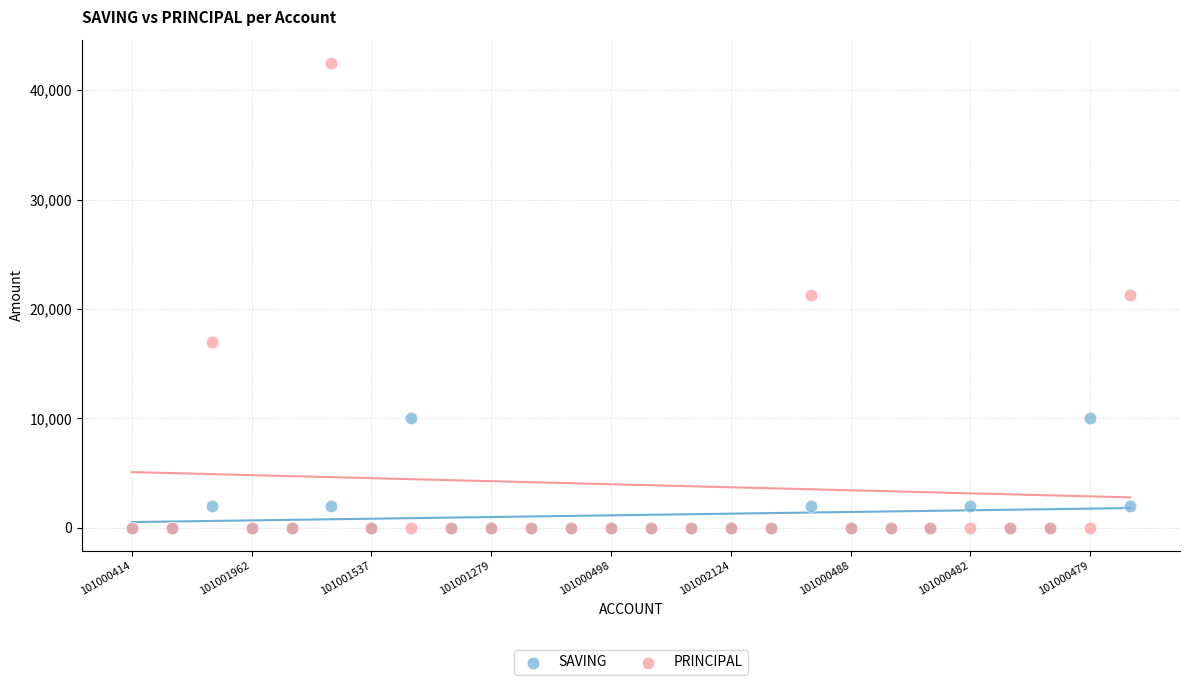

Which series contains the highest Y value?

PRINCIPAL